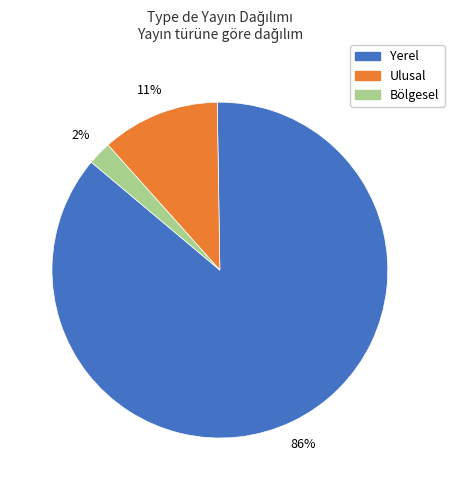

The Yerel slice represents 97% of the pie. True or false?

False